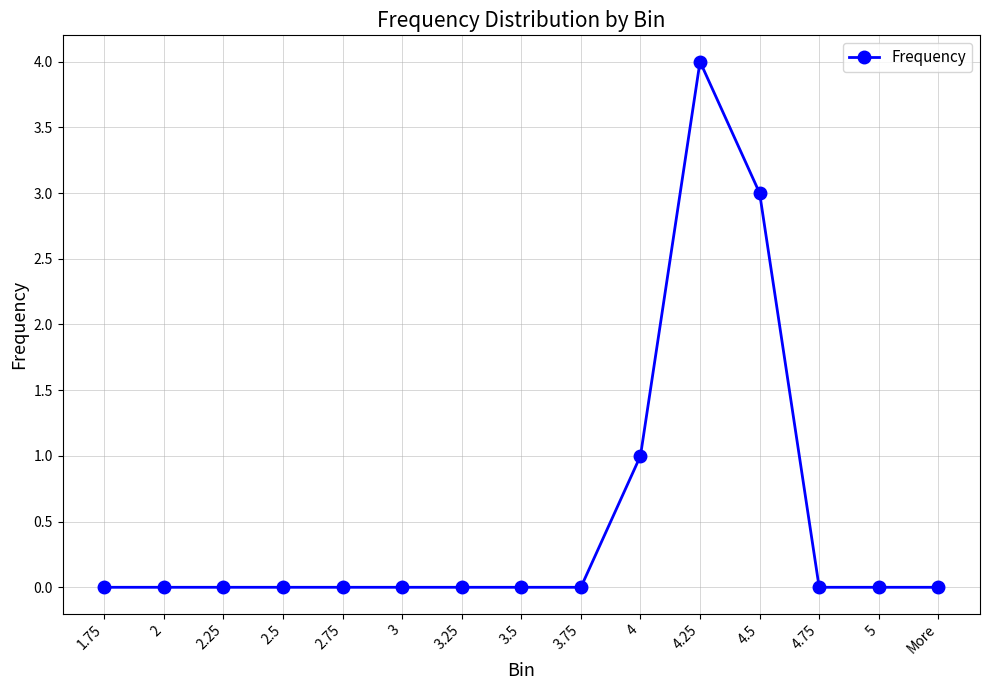

What is the approximate value at 4.25?

4